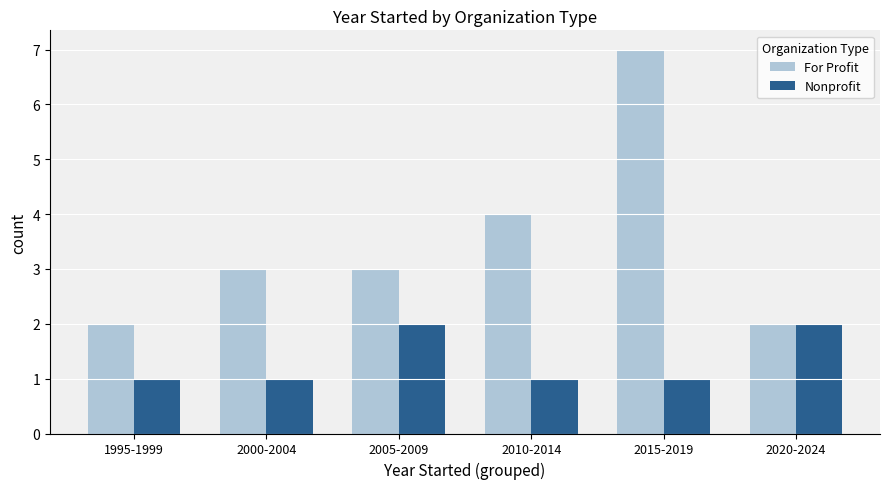

Is it true that For Profit equals 3 at 2000-2004?

True